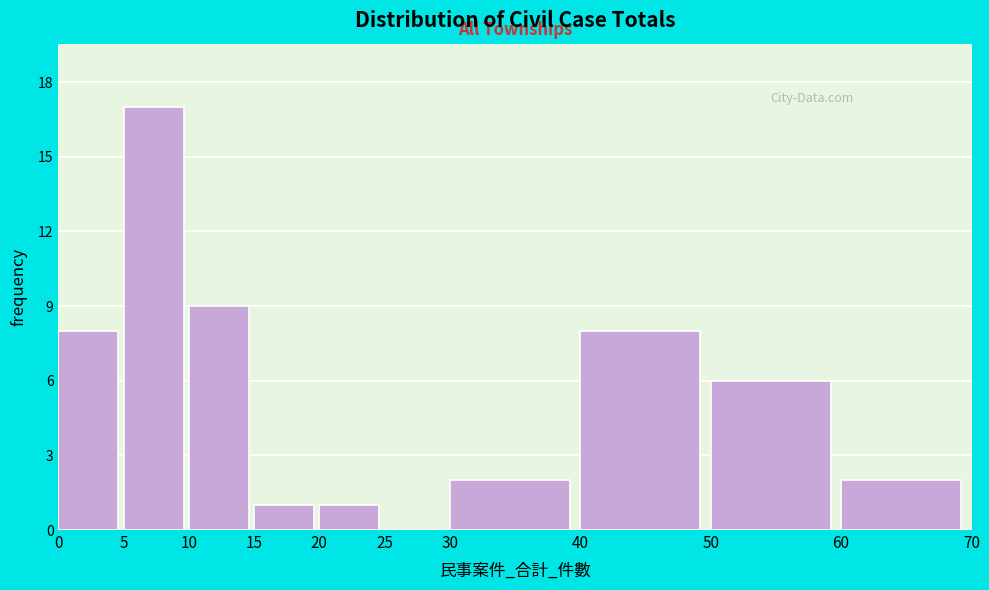

Which range on the x-axis has the tallest bar?

5 to 10